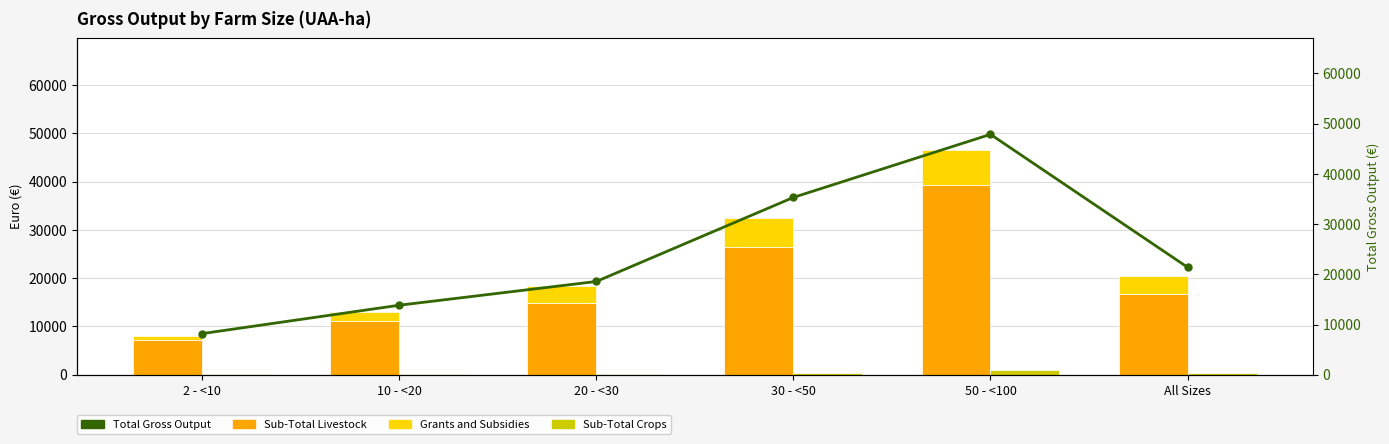

How many values in the Sub-Total Livestock series are below 16782?

3